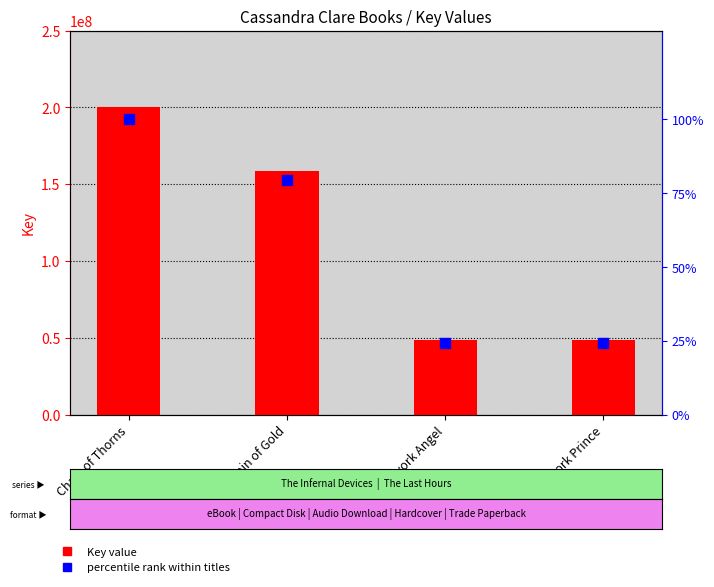

What are all the series names shown in the legend?

Key value, percentile rank within titles